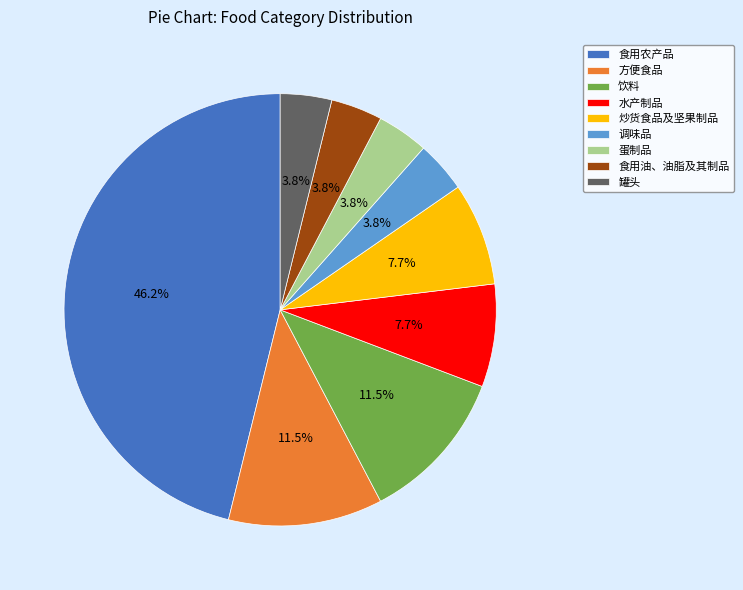

Is it true that 炒货食品及坚果制品 is 8% of the pie?

True